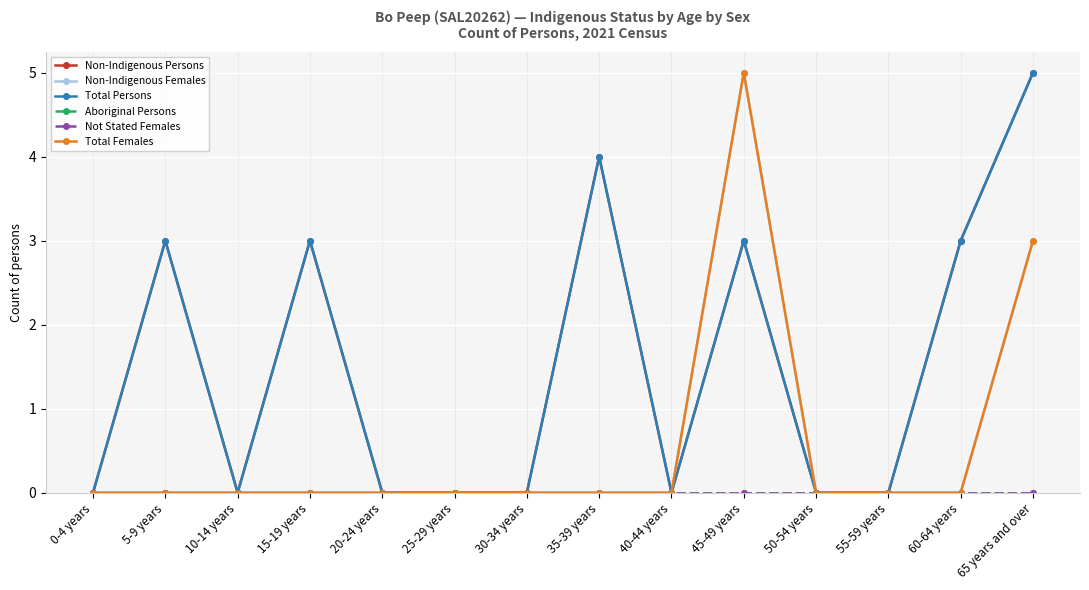

Does the chart have visible grid lines?

Yes